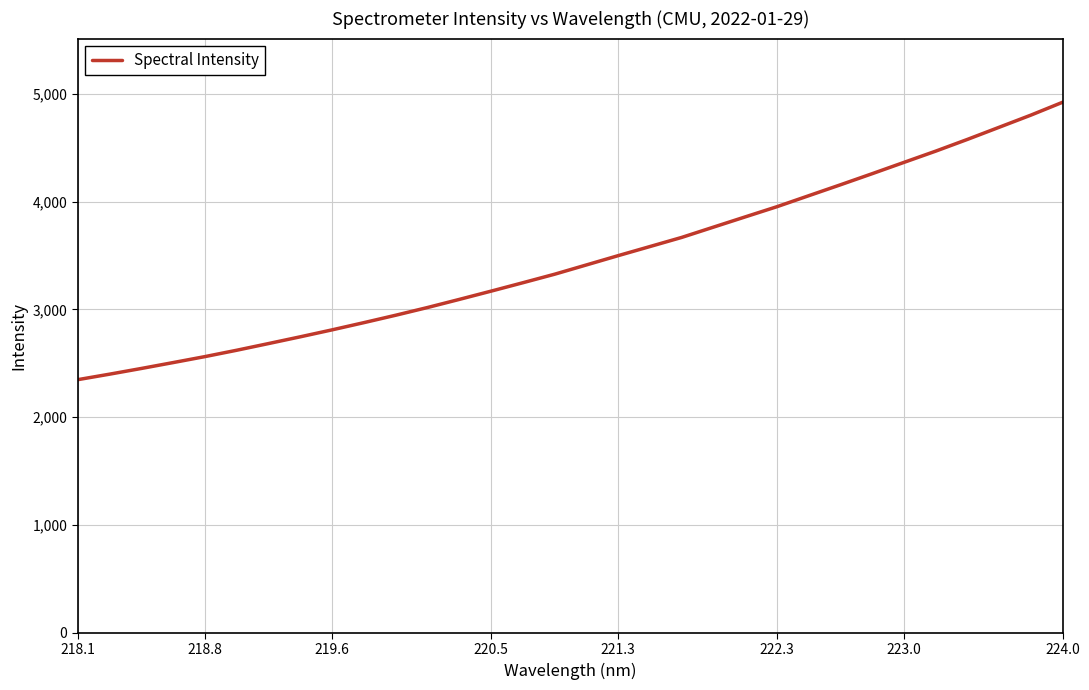

What is the sum of all values?

110845.5